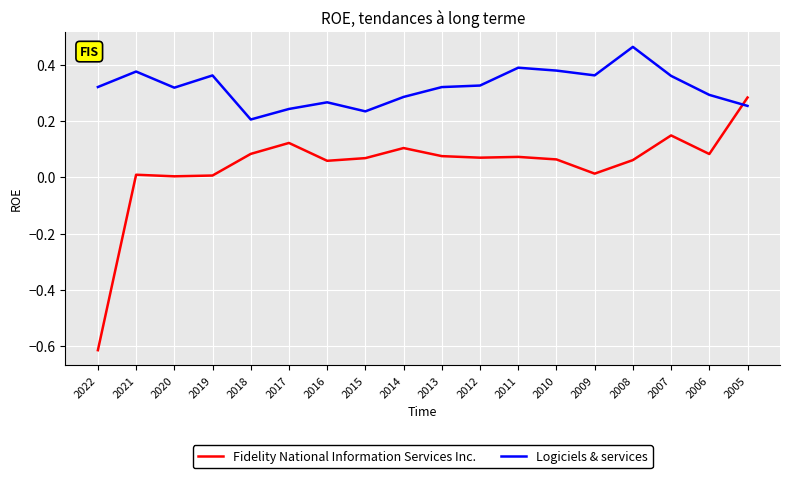

Is the value of Logiciels & services at 2022 greater than the value of Fidelity National Information Services Inc. at 2012?

Yes